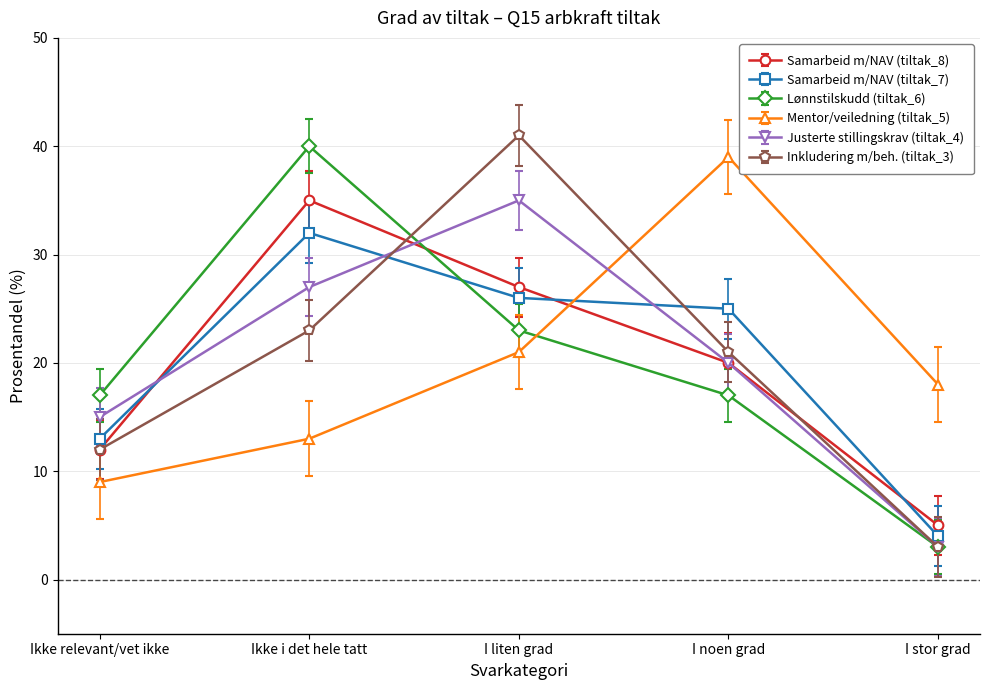

How many interior local peaks does the Samarbeid m/NAV (tiltak_8) series have?

1